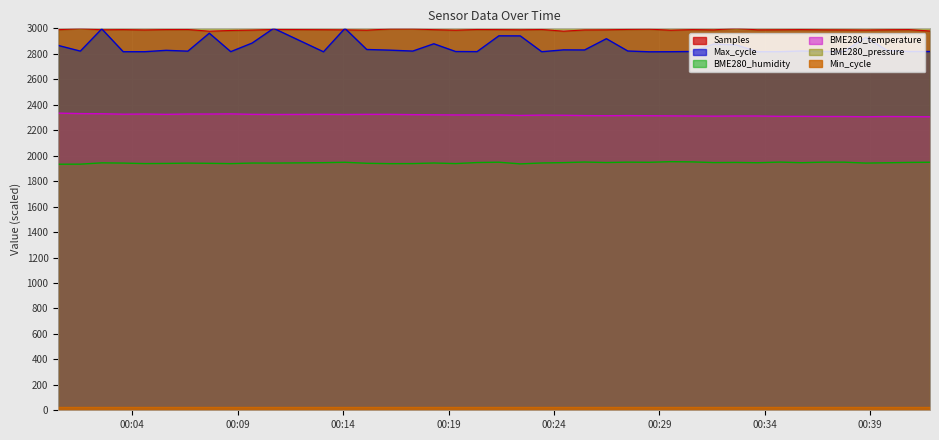

True or false: BME280_temperature has more than 0 points higher than both neighbors.

True